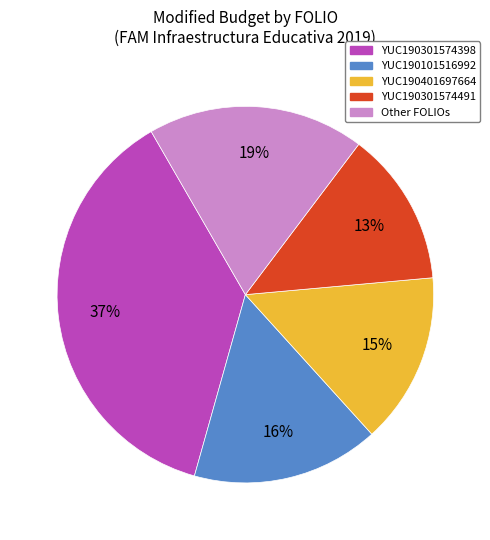

Is there a majority slice in this chart?

No